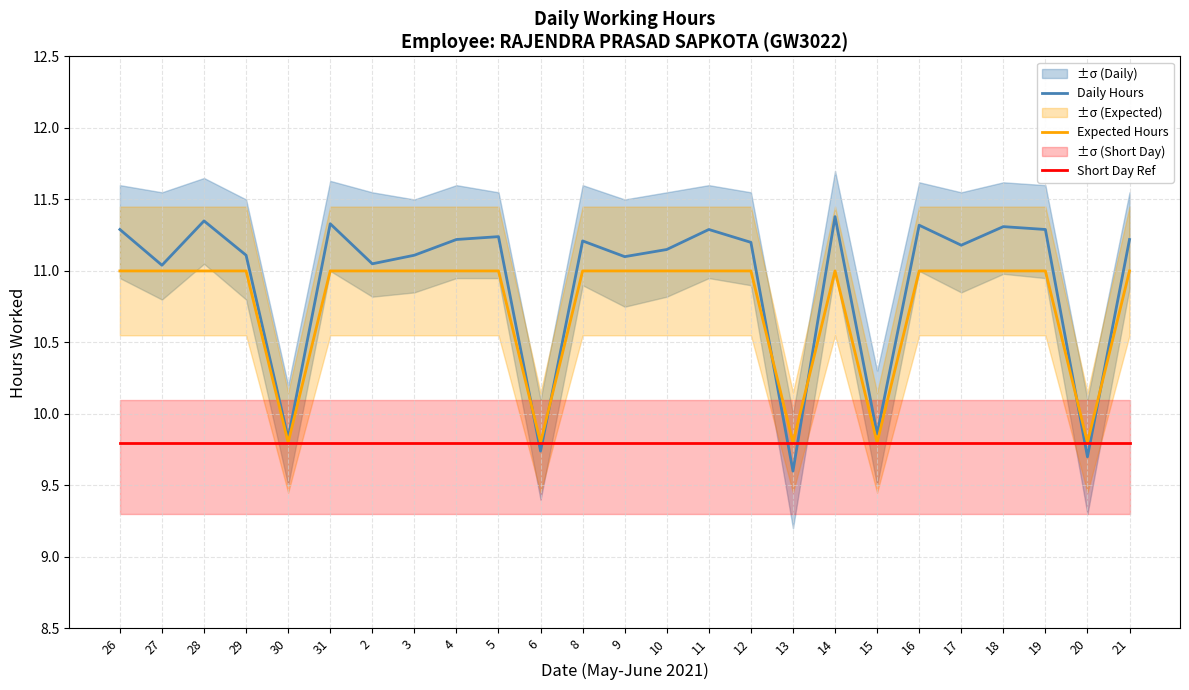

Reading left to right, extract all data points from this chart.

Daily Hours: 11.3	11.0	11.3	11.1	9.8	11.3	11.1	11.1	11.2	11.2	9.7	11.2	11.1	11.2	11.3	11.2	9.6	11.4	9.9	11.3	11.2	11.3	11.3	9.7	11.2
Expected Hours: 11.0	11.0	11.0	11.0	9.8	11.0	11.0	11.0	11.0	11.0	9.8	11.0	11.0	11.0	11.0	11.0	9.8	11.0	9.8	11.0	11.0	11.0	11.0	9.8	11.0
Short Day Ref: 9.8	9.8	9.8	9.8	9.8	9.8	9.8	9.8	9.8	9.8	9.8	9.8	9.8	9.8	9.8	9.8	9.8	9.8	9.8	9.8	9.8	9.8	9.8	9.8	9.8